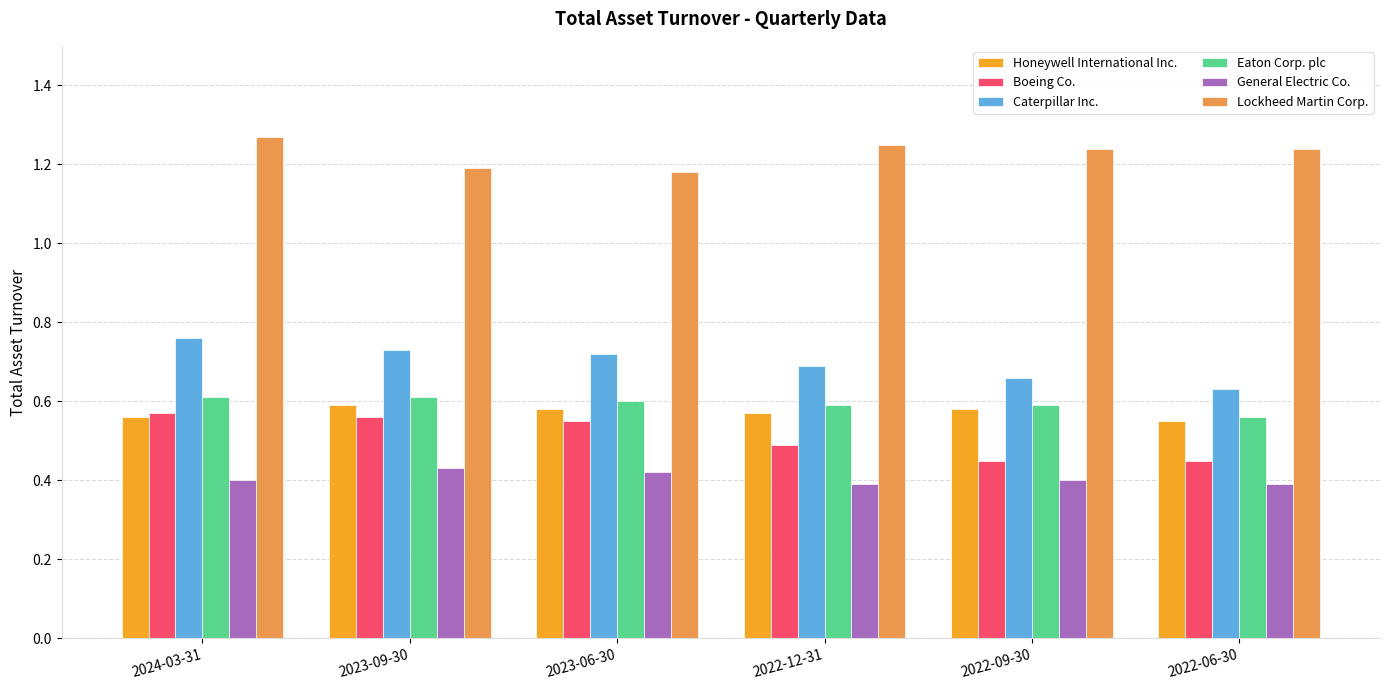

True or false: Honeywell International Inc. has a value of 1.0 at 2022-09-30.

False